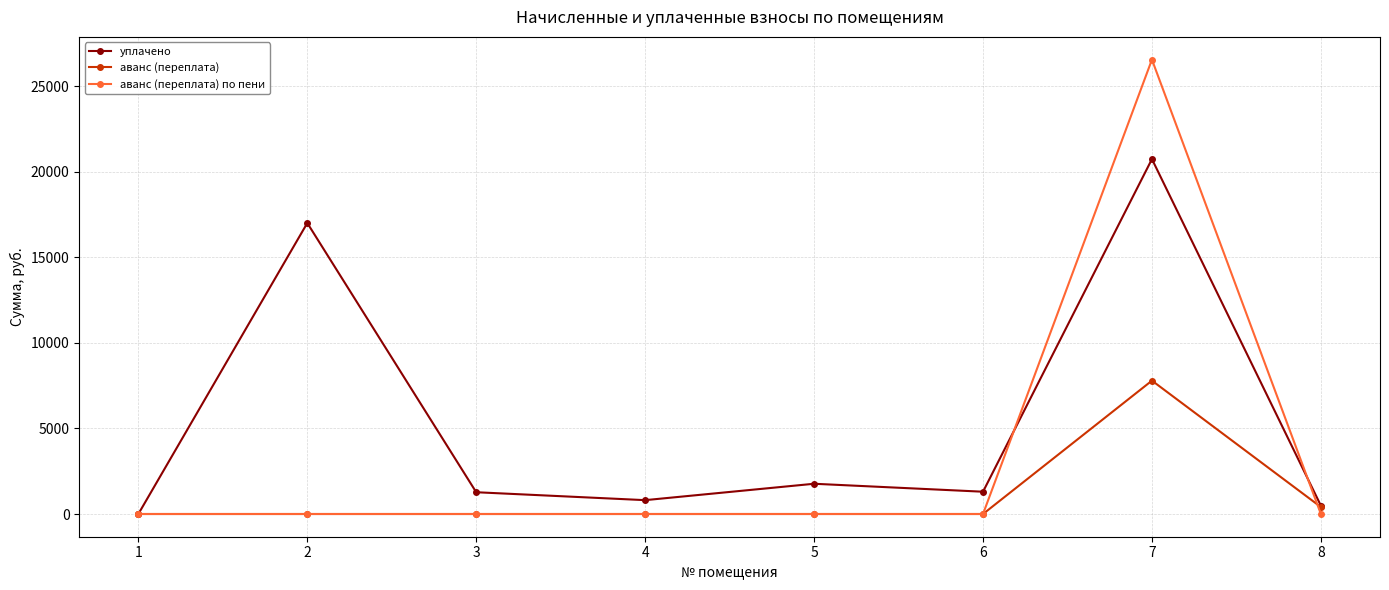

What is the sum of the аванс (переплата) values at 8 and 1?

406.9